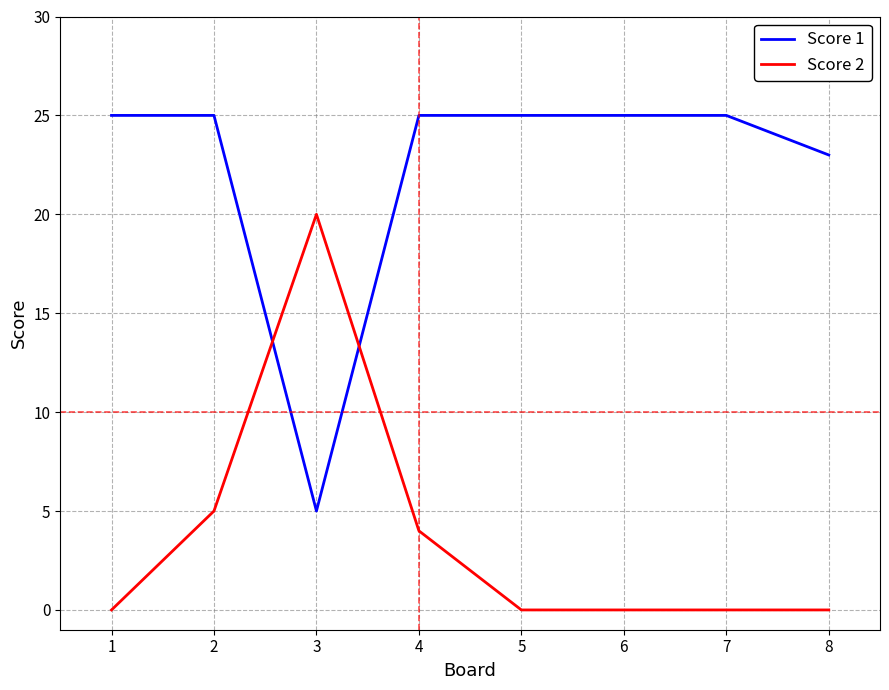

What is the maximum value for Score 1?

25